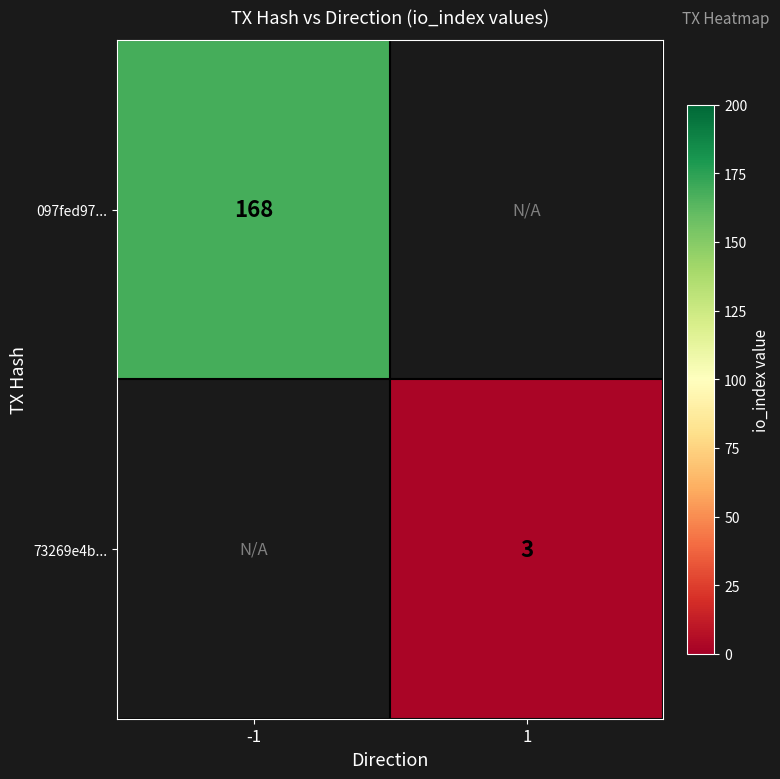

How many series are shown in this chart?

2